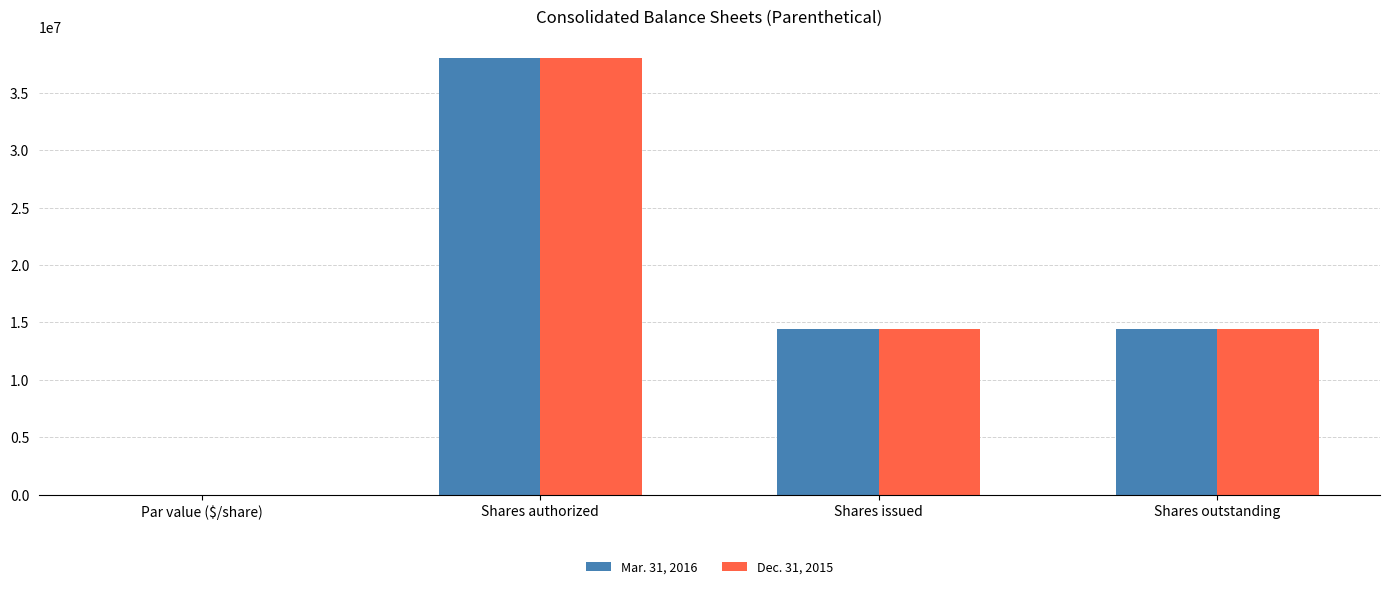

Are the bars grouped side by side (vs. stacked)?

Yes